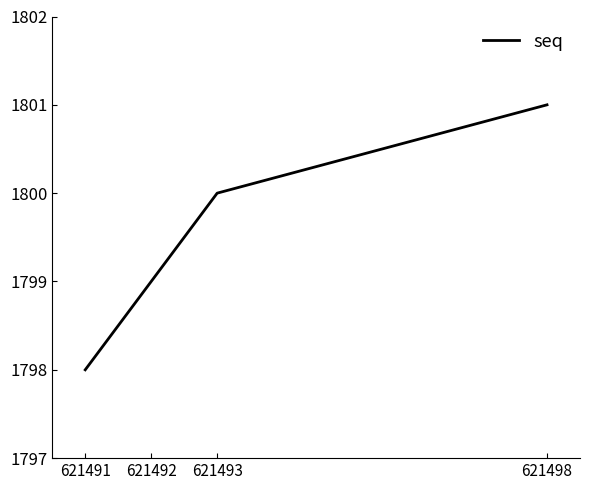

Reading left to right, transcribe all the data shown in this chart.

1798	1799	1800	1801